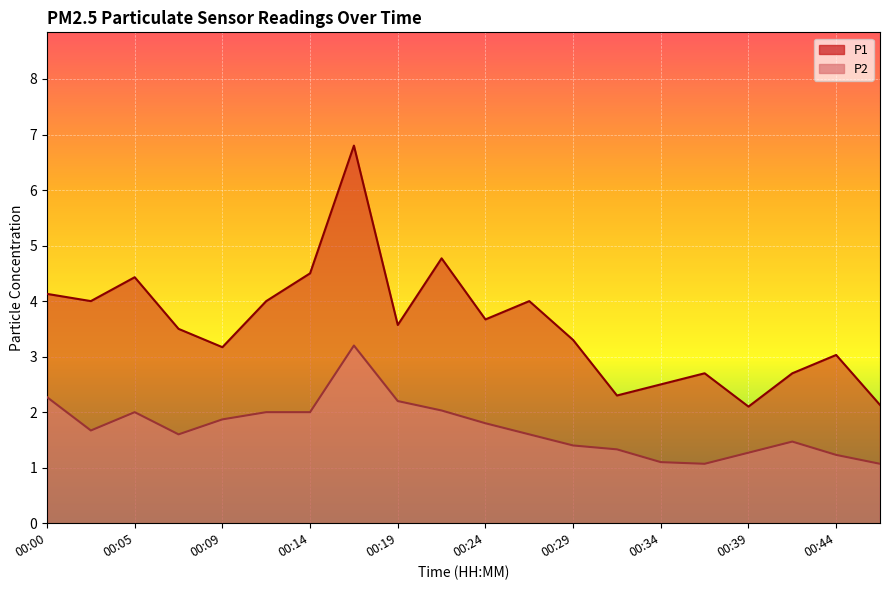

Rank the series by their maximum value, from lowest to highest.

P2, P1